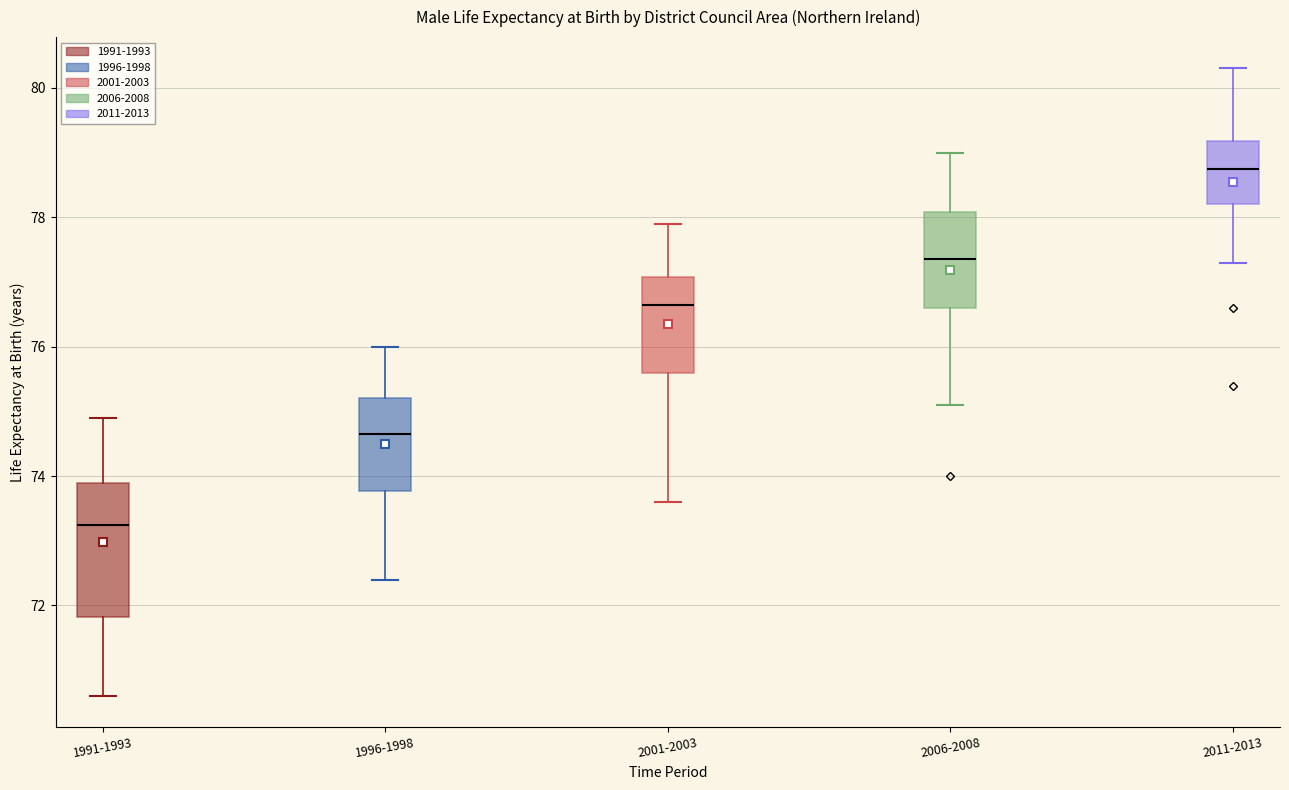

Reading left to right, read every box against the y-axis: the position of its median line, the range the box covers, and the ends of its whiskers. The values are not printed on the chart, so give them approximately, as read against the axis.

1991-1993: median 73.2, box 71.8 to 74.0, whiskers 70.6 to 75.0
1996-1998: median 74.6, box 73.8 to 75.2, whiskers 72.4 to 76.0
2001-2003: median 76.6, box 75.6 to 77.0, whiskers 73.6 to 78.0
2006-2008: median 77.4, box 76.6 to 78.0, whiskers 75.2 to 79.0
2011-2013: median 78.8, box 78.2 to 79.2, whiskers 77.4 to 80.4